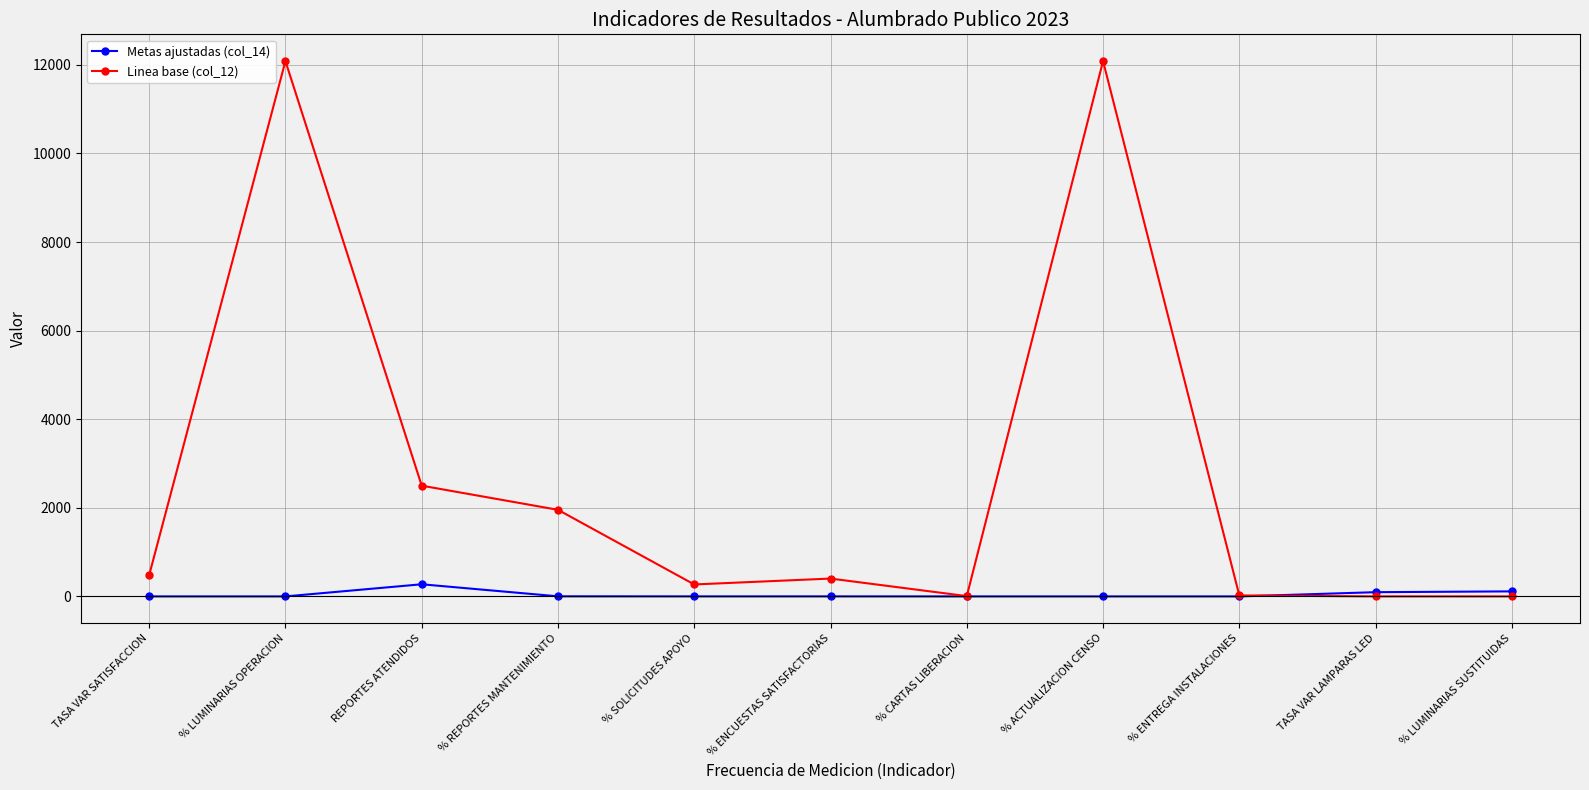

True or false: Linea base (col_12) has more than 2 points higher than both neighbors.

True